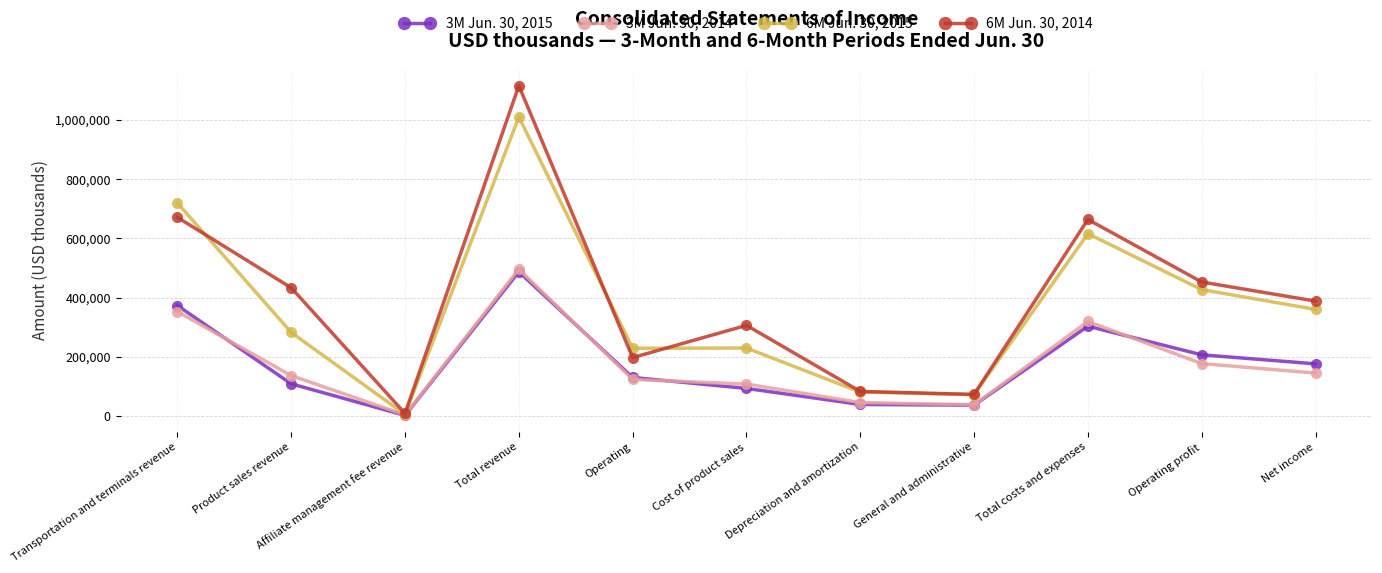

How many data points does each series have?

11